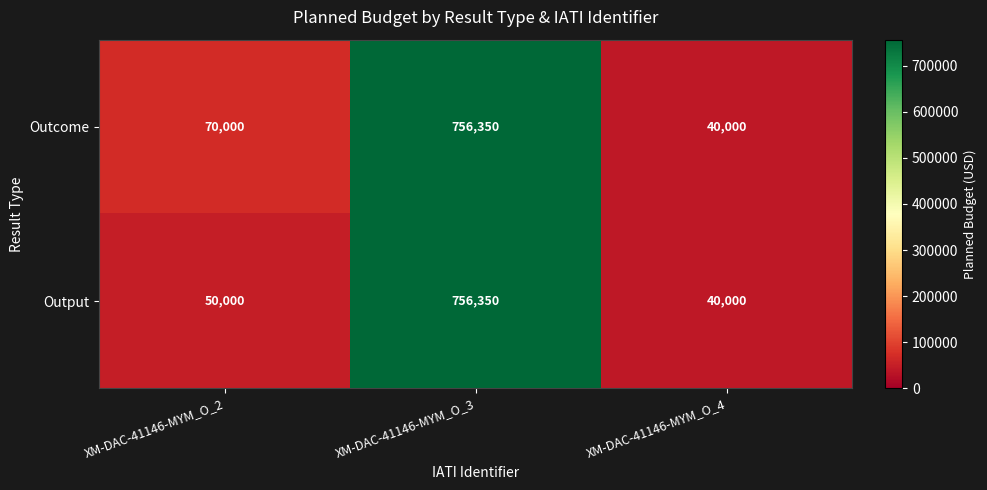

Reading right to left, extract all data points from this chart.

Outcome: 40000	756350	70000
Output: 40000	756350	50000